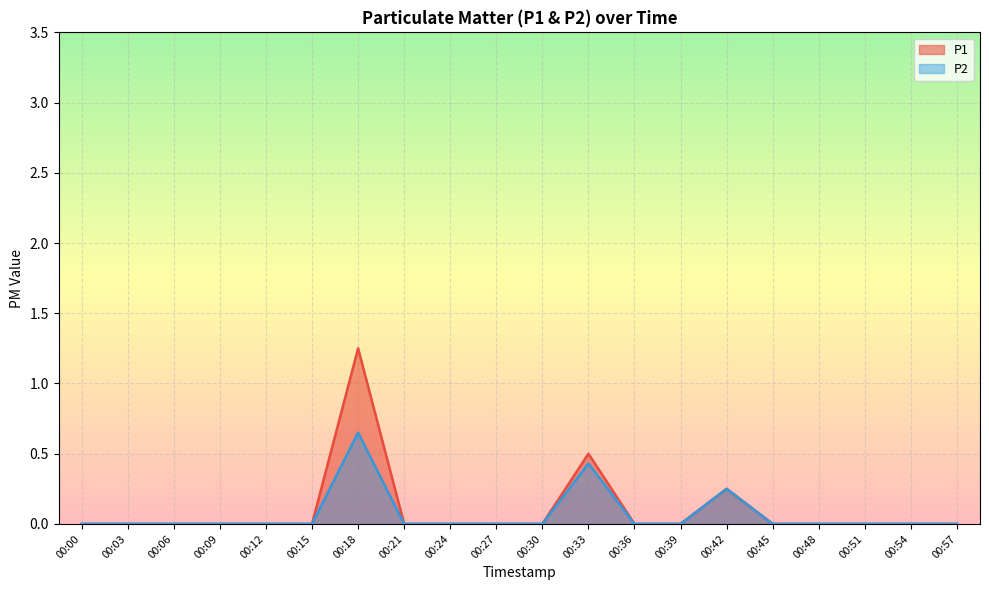

What is the highest value of the P2 series?

0.7